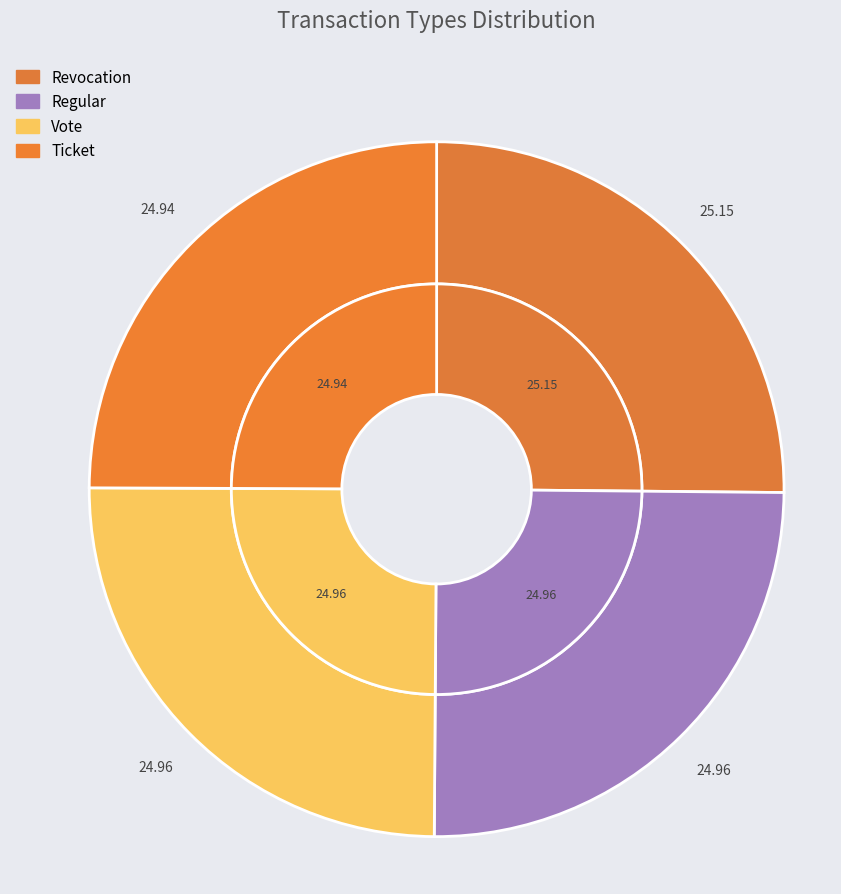

Is it true that Regular is 38% of the pie?

False